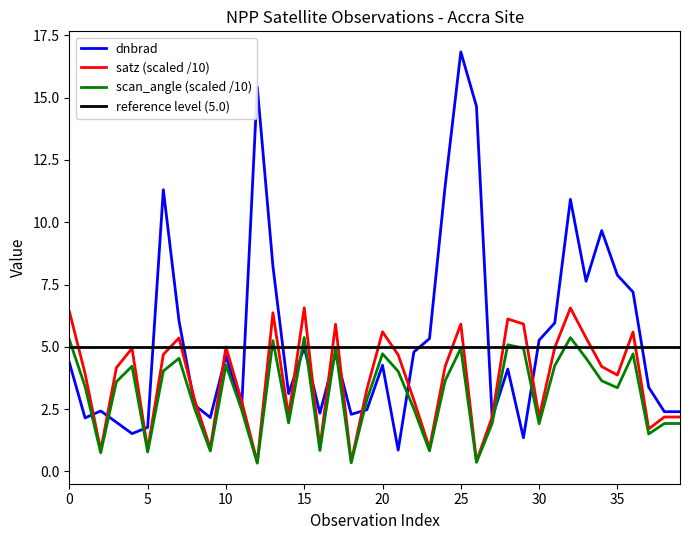

Which label corresponds to the largest value in the chart?

25